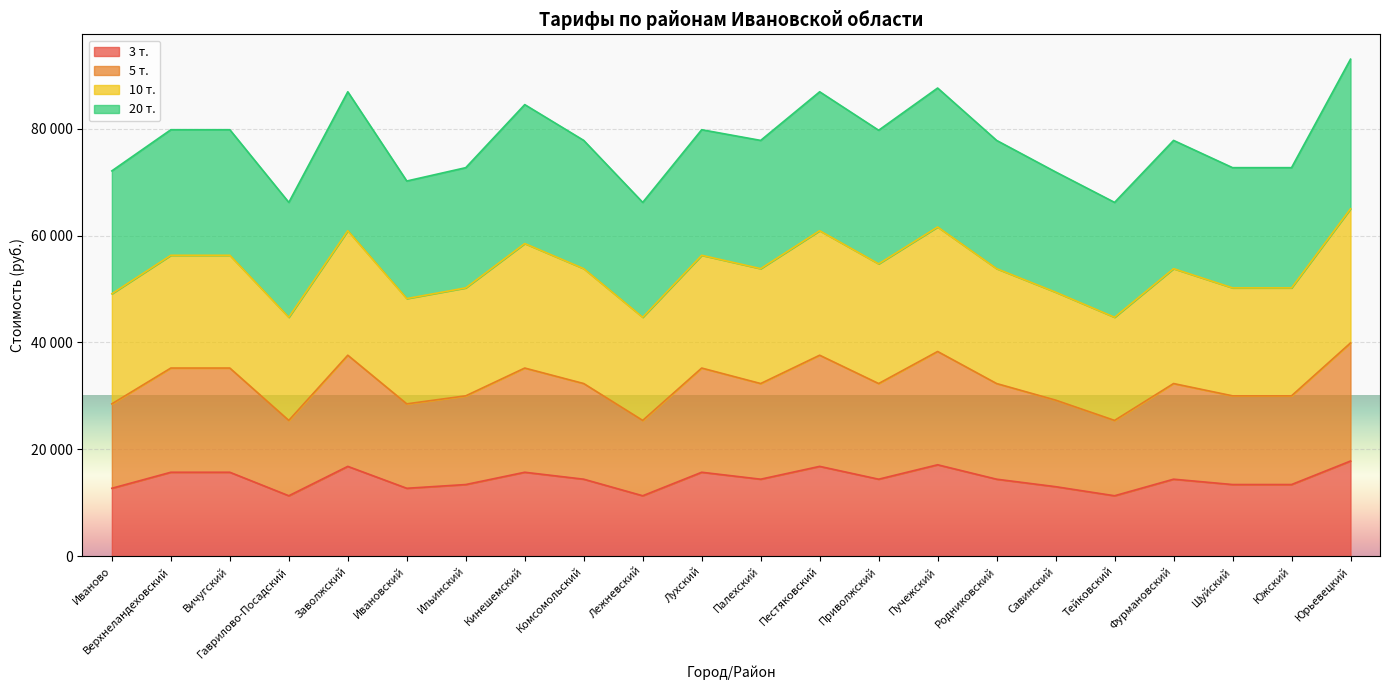

At which category does 5 т. reach its first local peak?

Заволжский